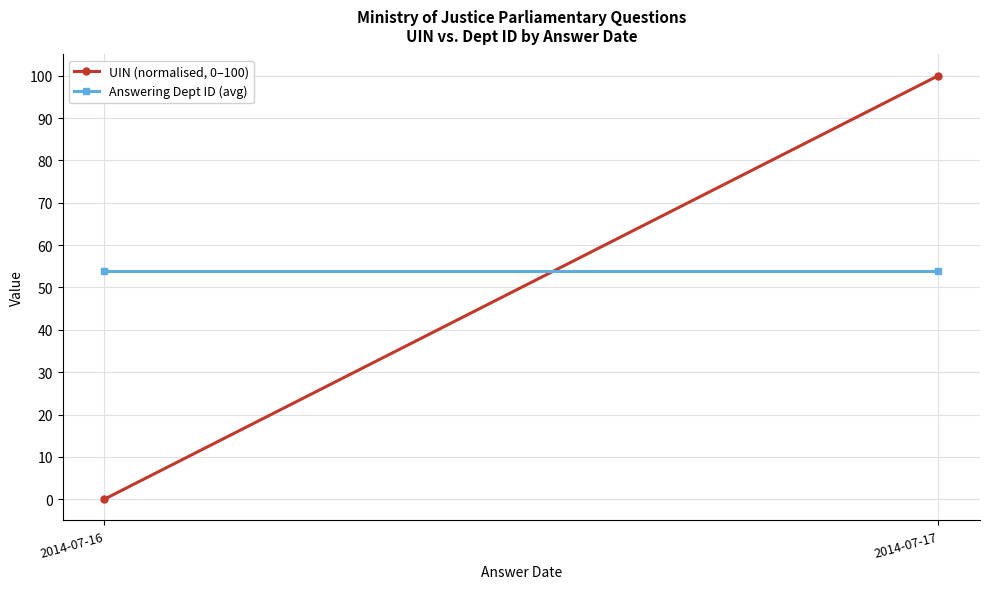

What is the sum of all Answering Dept ID (avg) values?

108